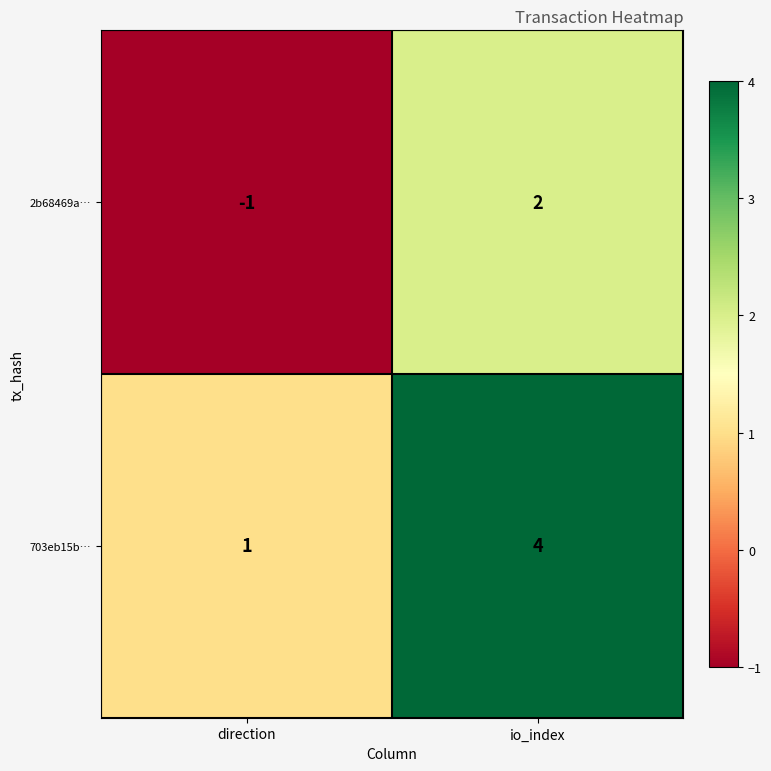

Rank the series by their maximum value, from lowest to highest.

2b68469a…, 703eb15b…